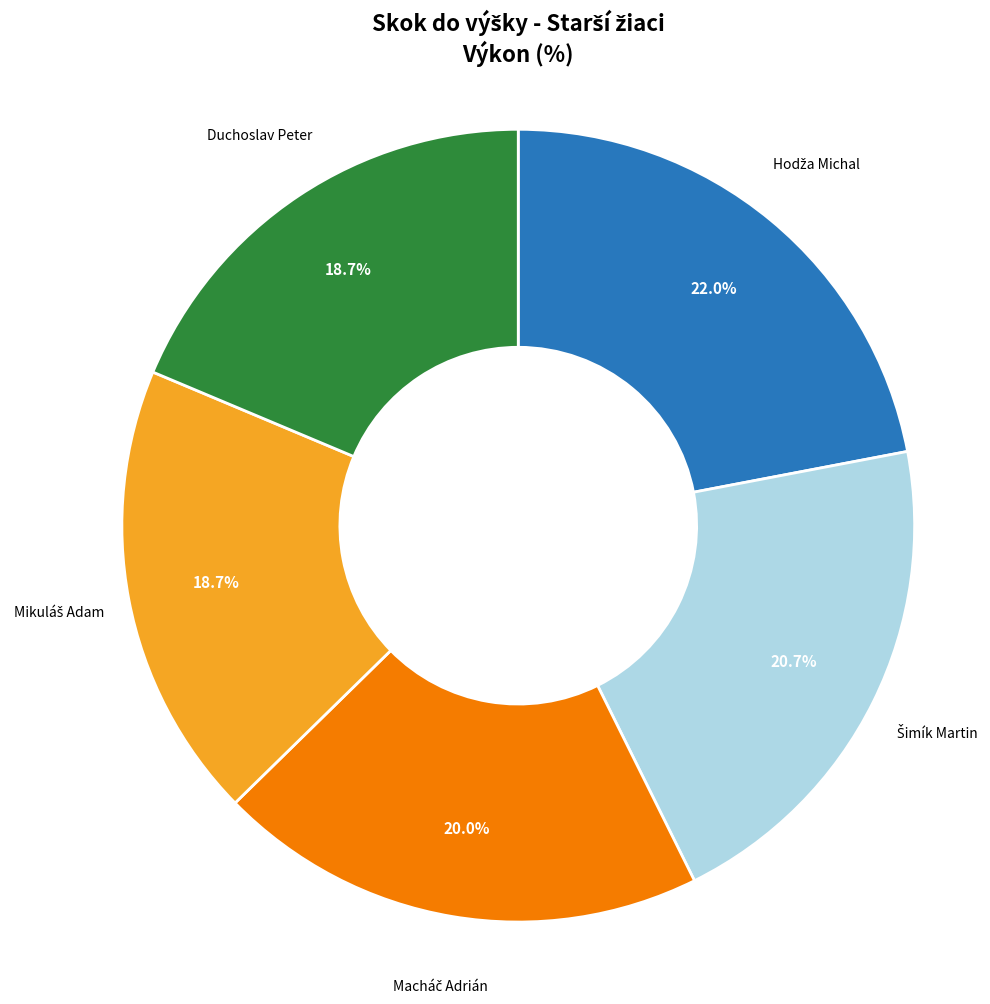

What percentage is NOT represented by Duchoslav Peter?

81.3%